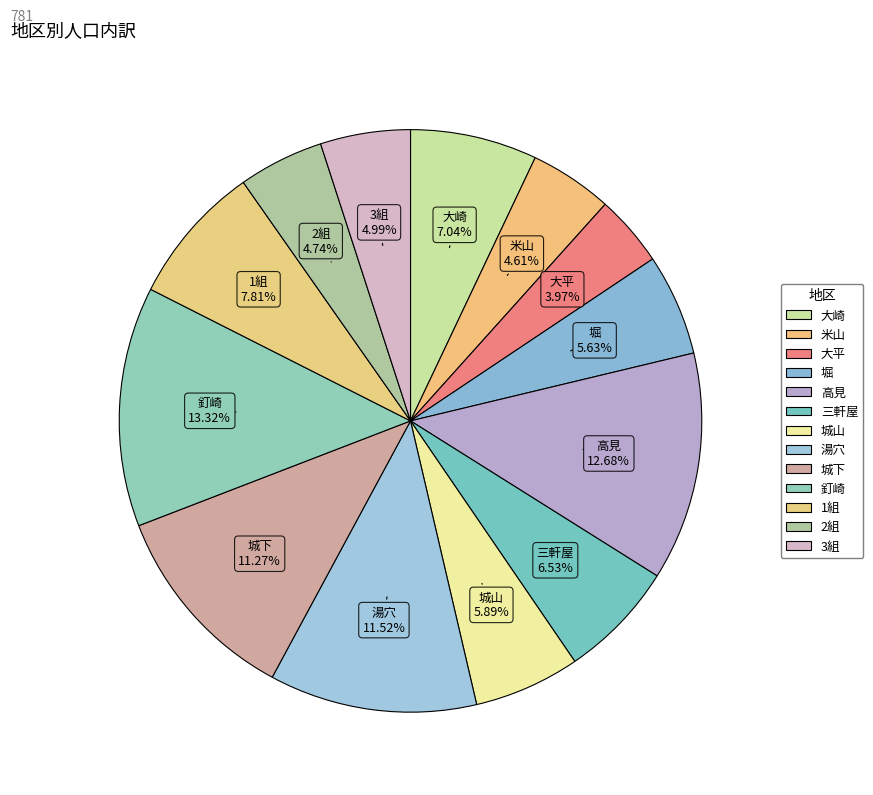

Is it true that 3組 is 5% of the pie?

True